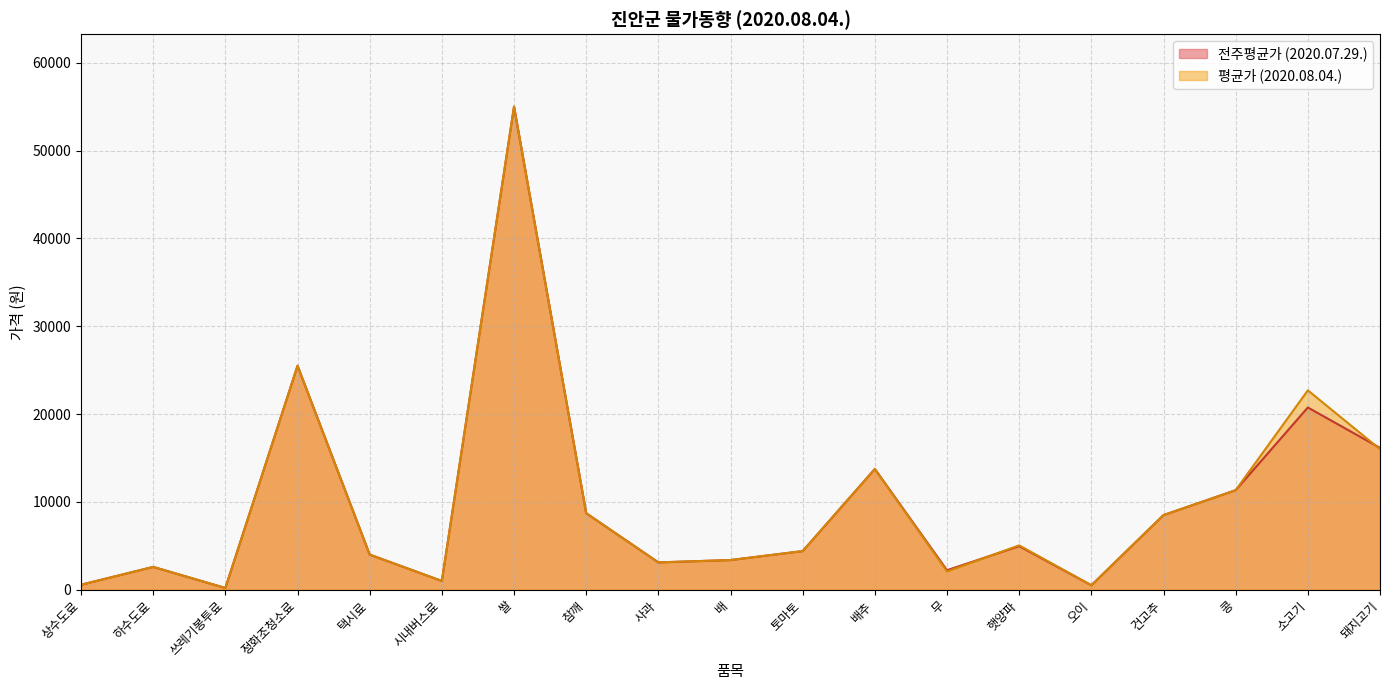

Between 택시료 and 하수도료, which is larger?

택시료